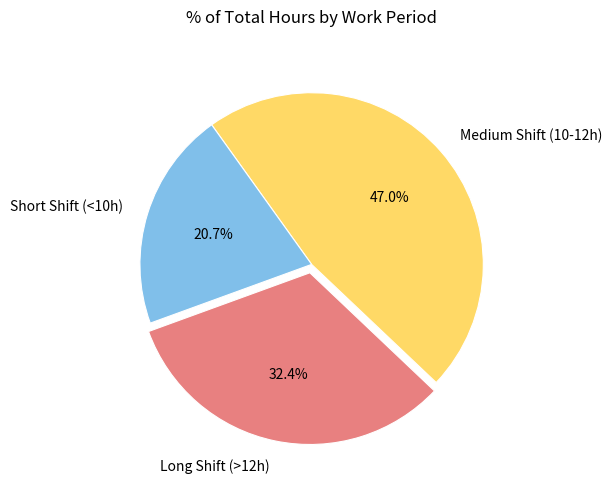

Which slice is the largest?

Medium Shift (10-12h)